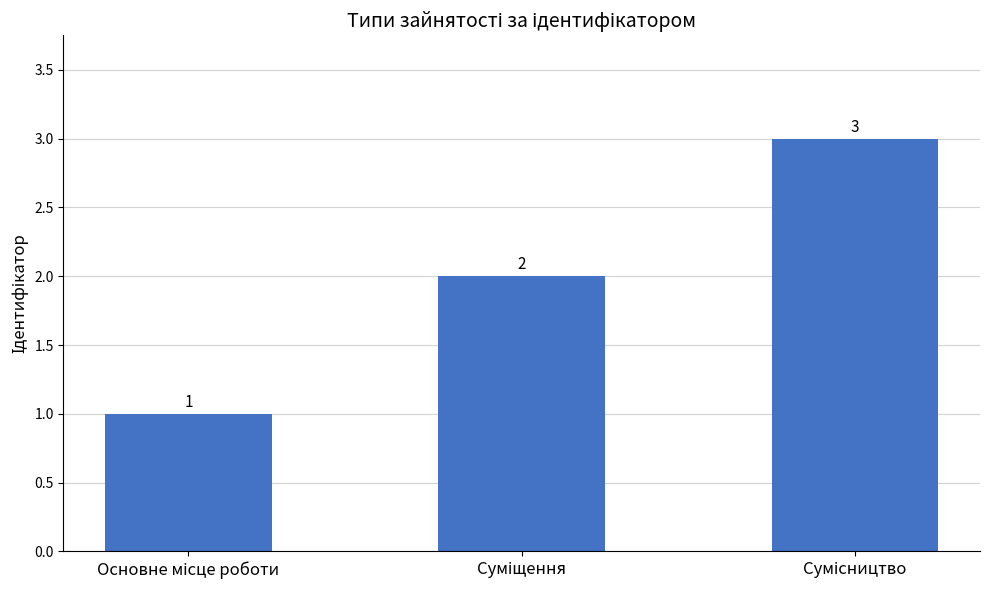

What is the sum of all values?

6